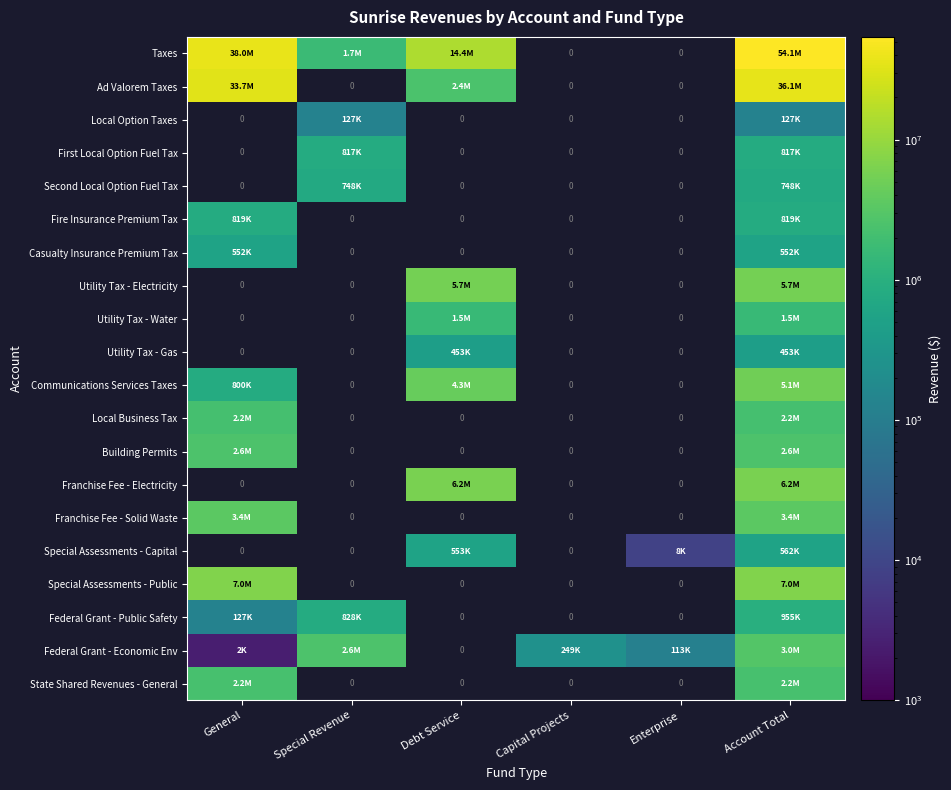

Is it true that Communications Services Taxes equals 7480944.1 at Account Total?

False